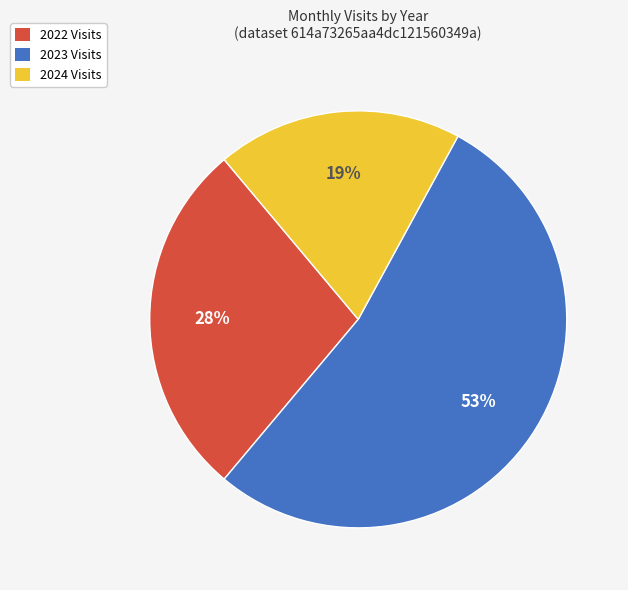

Which slice is the largest?

2023 Visits